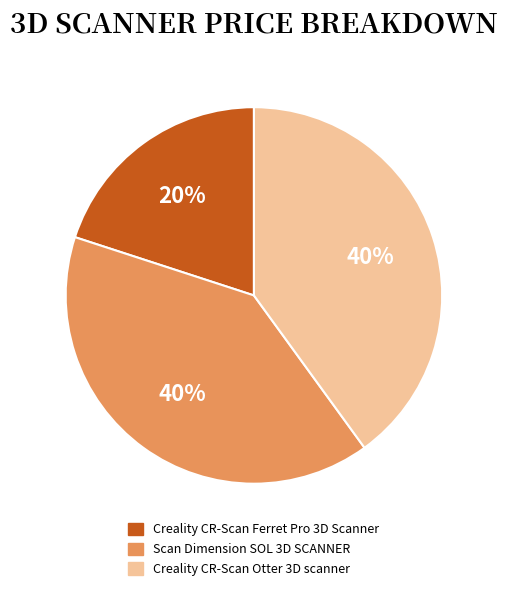

Is there any slice that represents more than half of the pie?

No